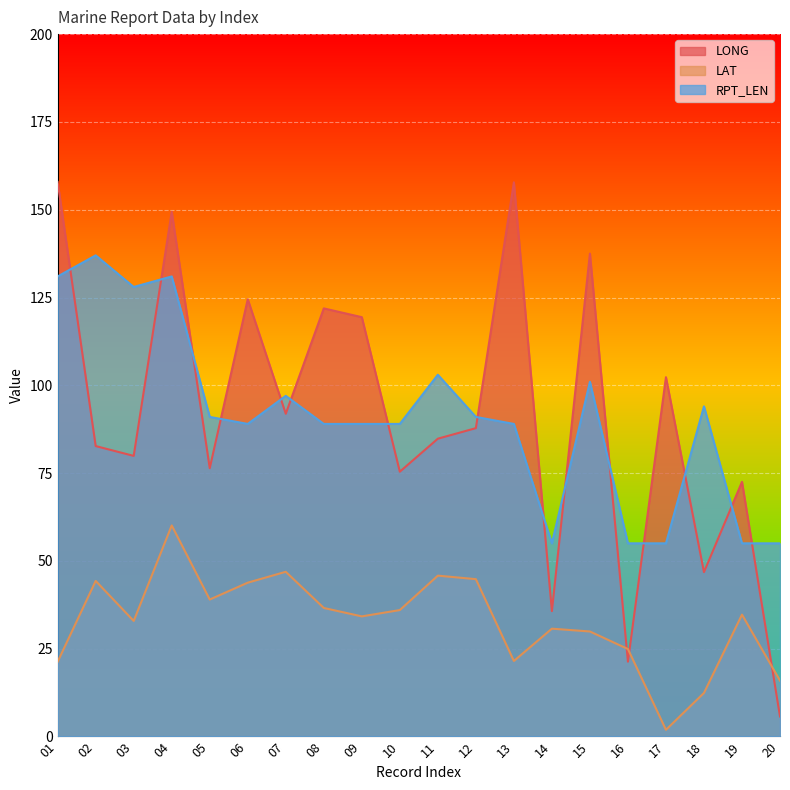

True or false: RPT_LEN and LAT intersect in this chart.

False